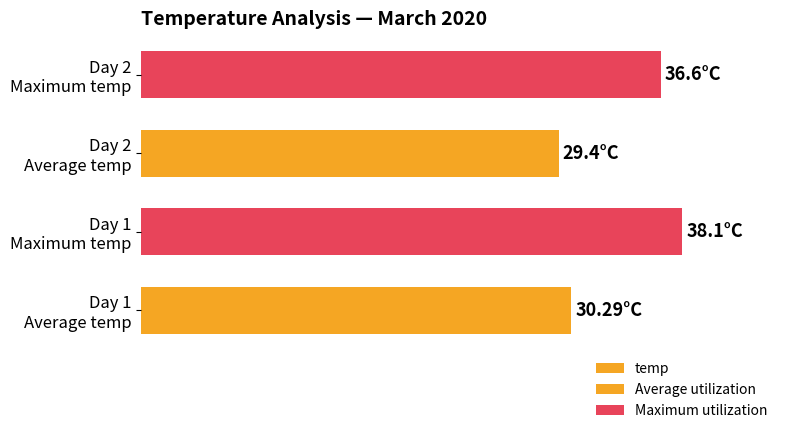

List the labels in order of value, largest first.

Day 1
Maximum temp, Day 2
Maximum temp, Day 1
Average temp, Day 2
Average temp